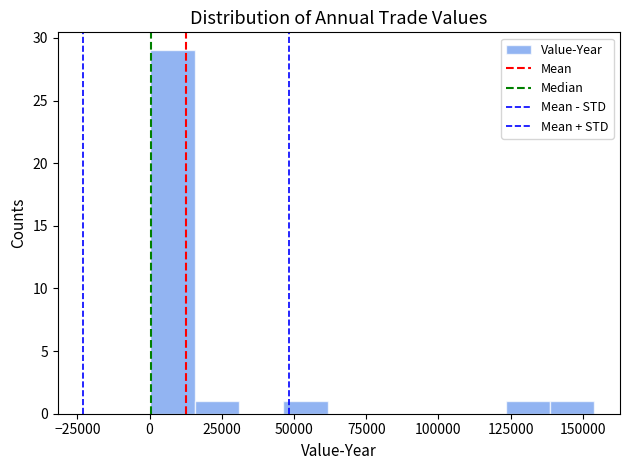

Around what value on the x-axis is the tallest bar? Give the approximate position of its centre, as read against the axis.

10000